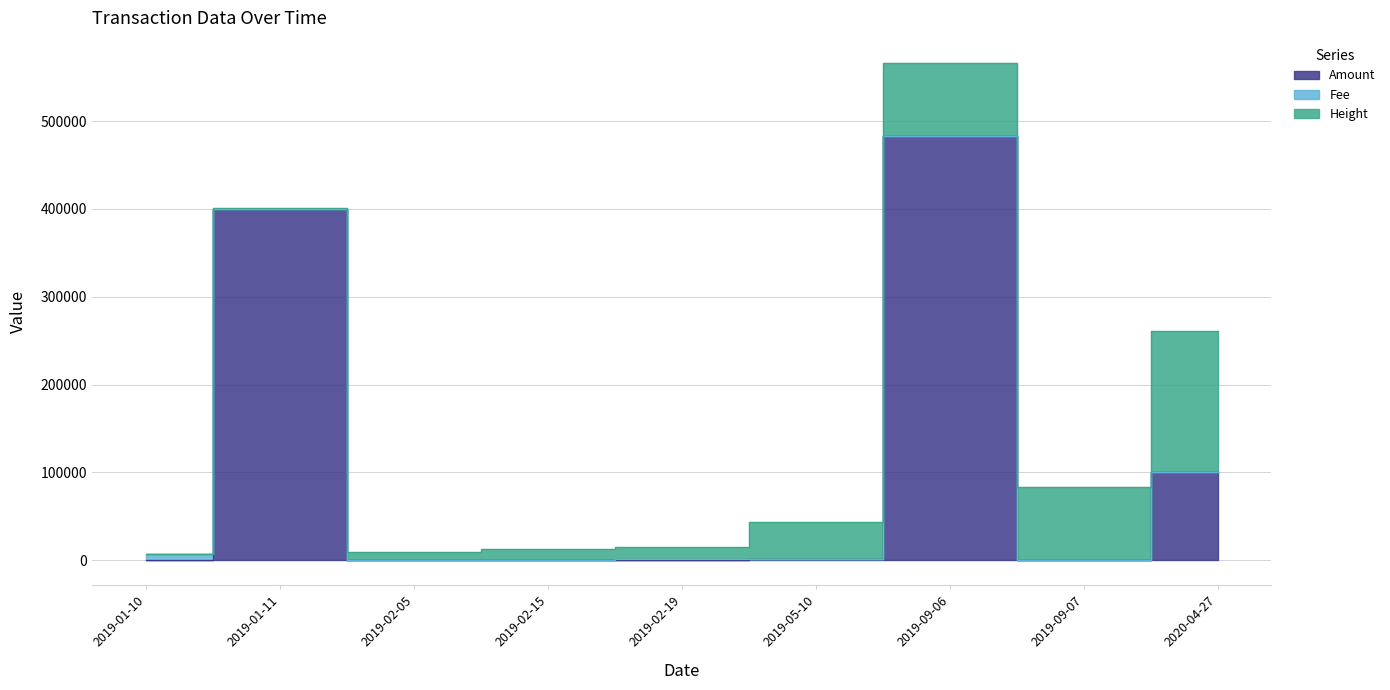

True or false: Fee and Amount intersect in this chart.

True